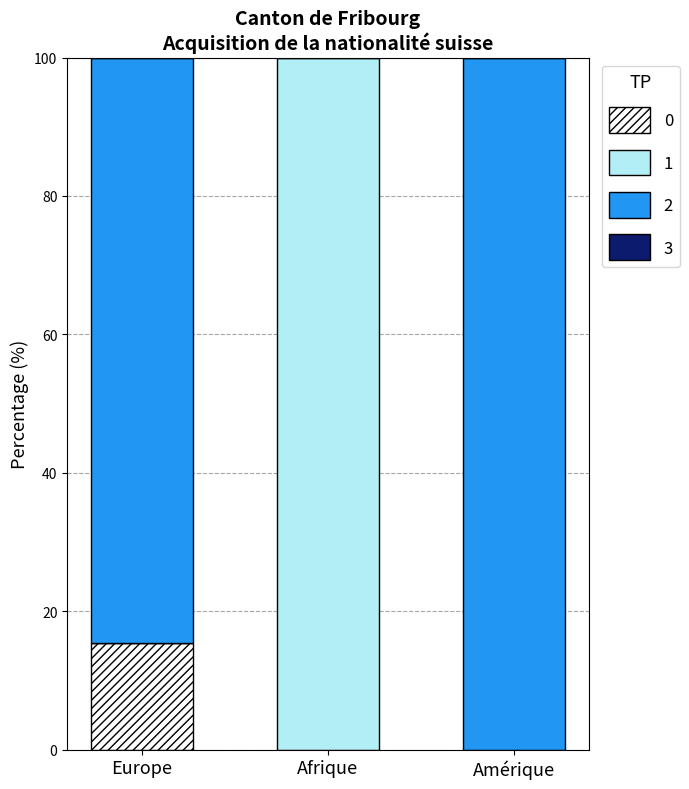

True or false: Réintégrations has a value of 0.0 at Amérique.

True